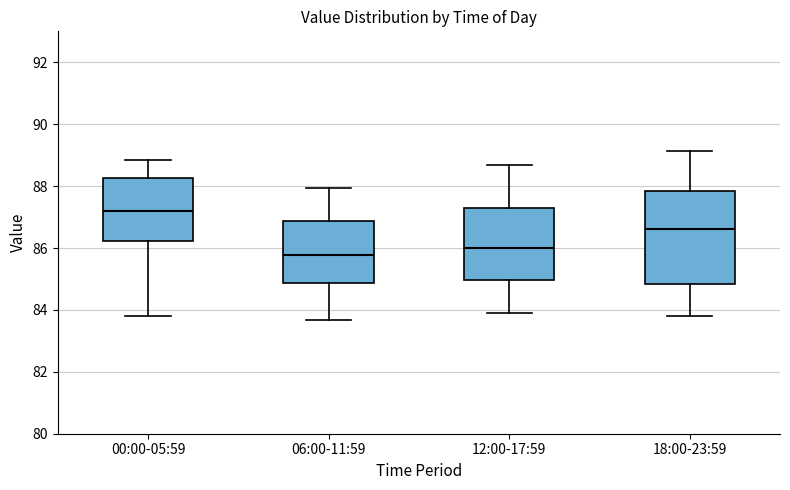

Where does the lower whisker of the box for 00:00-05:59 end on the y-axis? The values are not printed on the chart, so give them approximately, as read against the axis.

83.8